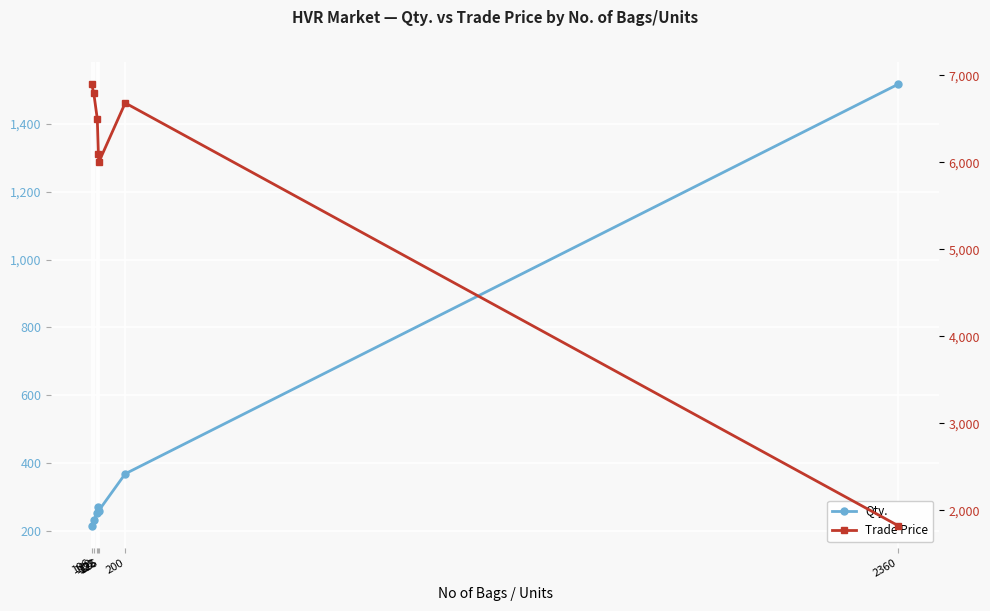

List the series in order of their peak value, lowest first.

Qty., Trade Price